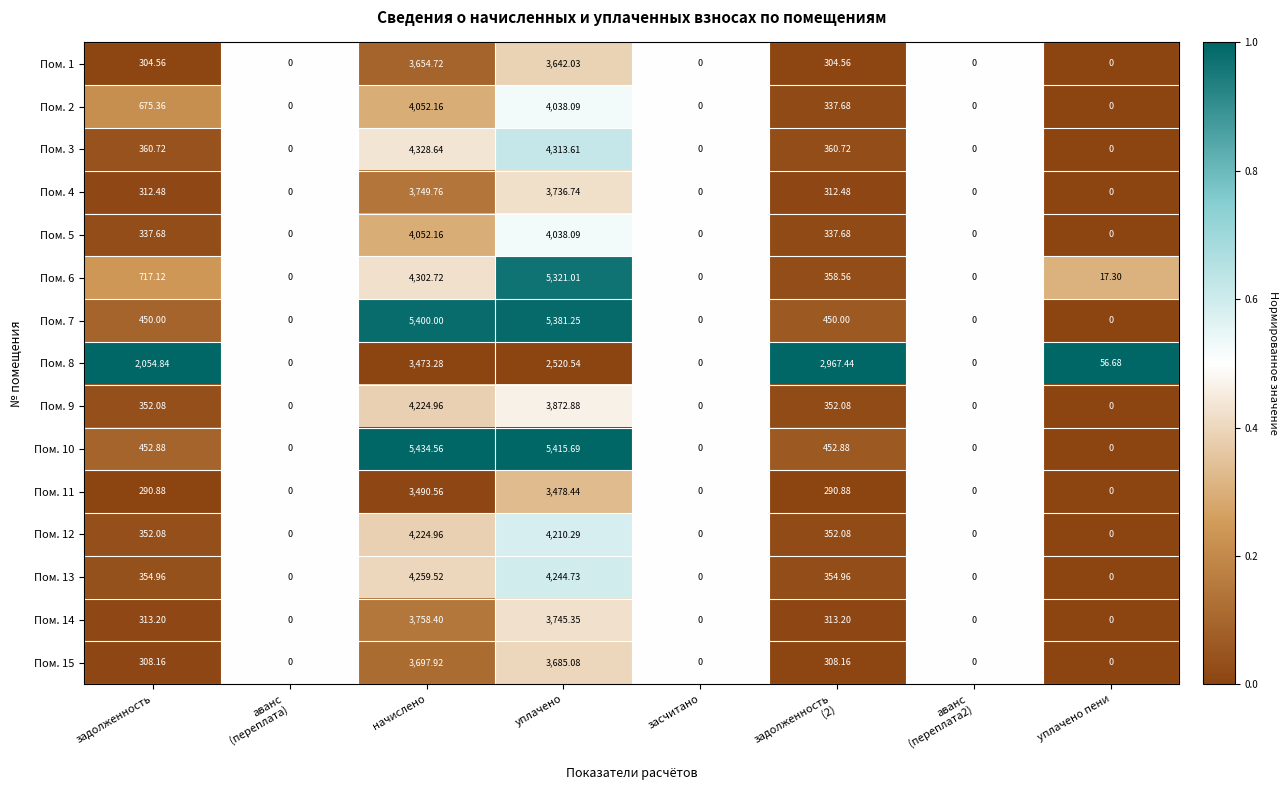

At which label does Пом. 1 first exceed 304?

задолженность